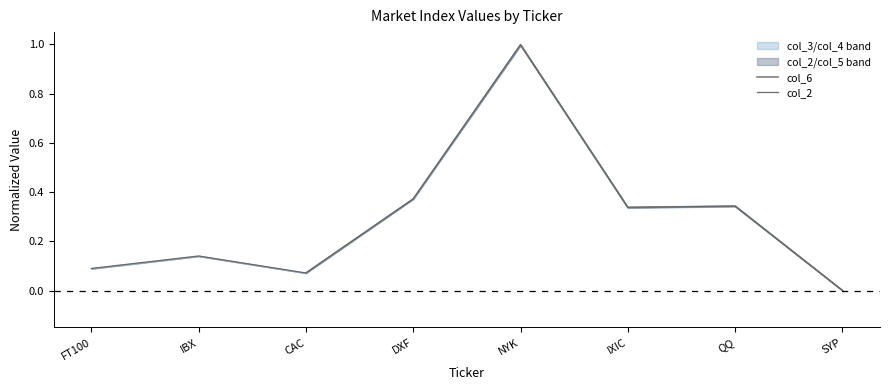

At NYK, list the series in order from largest to smallest.

col_2, col_6